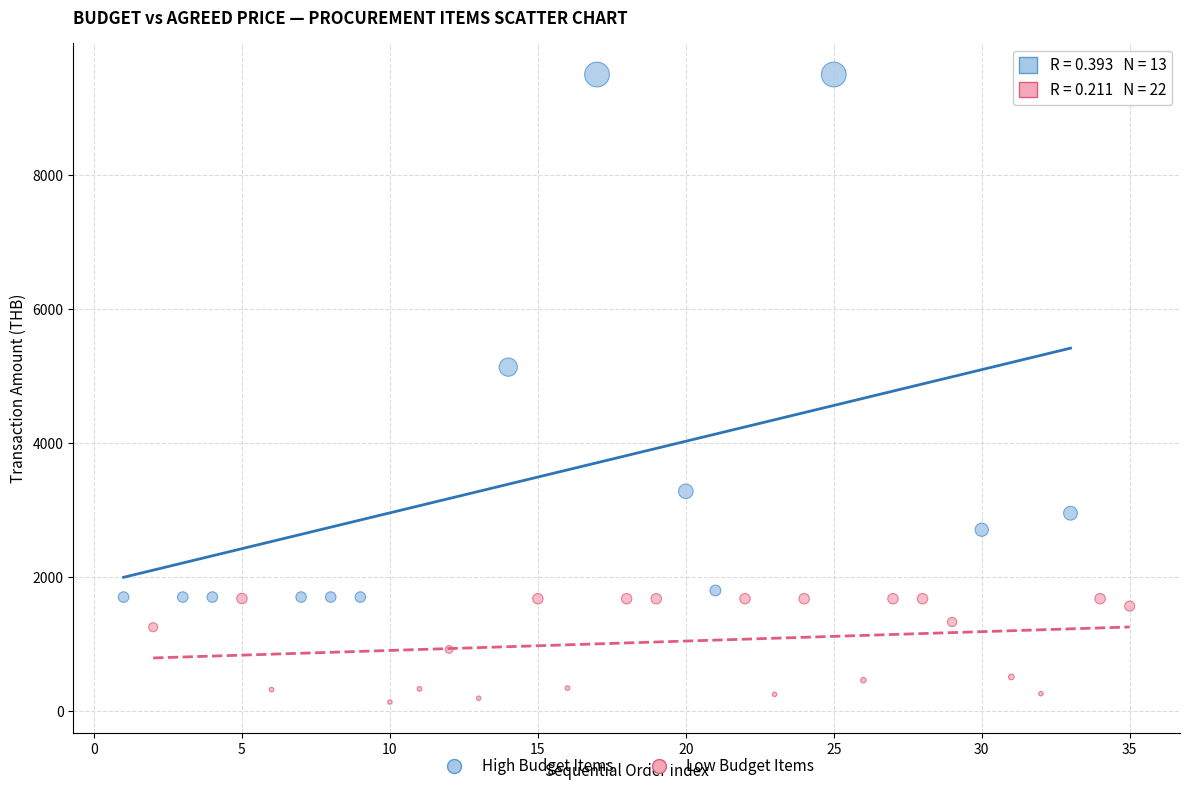

Which series reaches the maximum Y coordinate?

High Budget Items